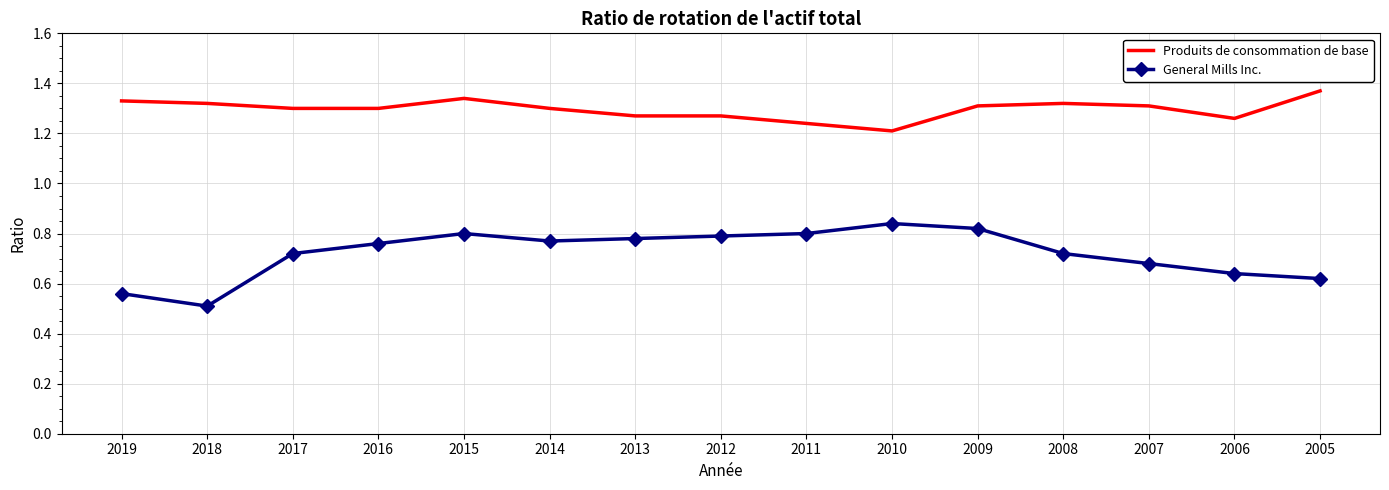

What are all the series names shown in the legend?

Produits de consommation de base, General Mills Inc.